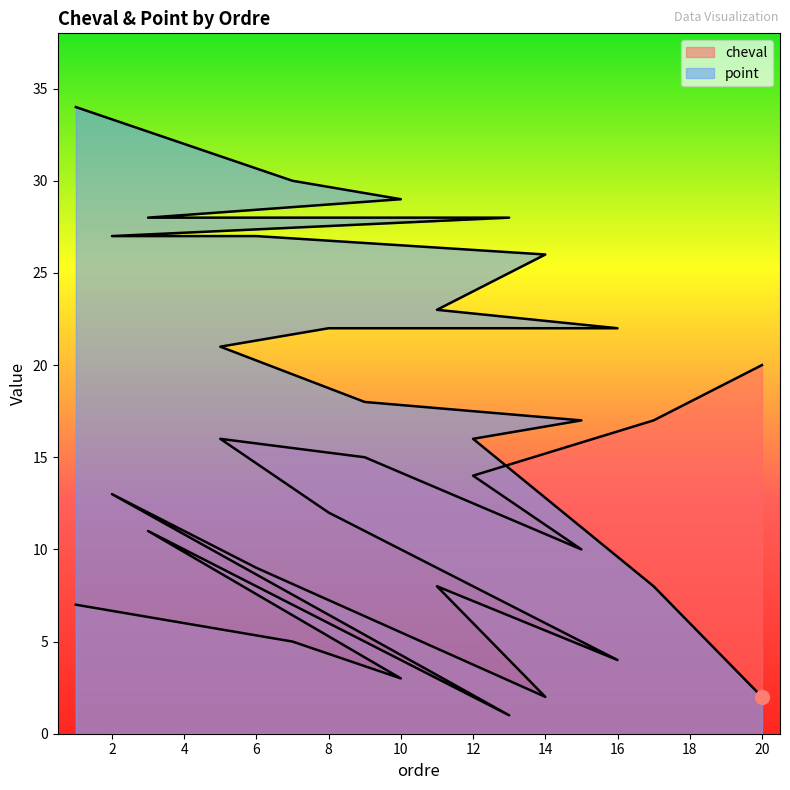

Reading left to right, what are all the values shown in this chart?

cheval: 1=7	4=6	7=5	10=3	3=11	13=1	2=13	6=9	14=2	11=8	16=4	8=12	5=16	9=15	15=10	12=14	17=17	18=18	19=19	20=20
point: 1=34	4=32	7=30	10=29	3=28	13=28	2=27	6=27	14=26	11=23	16=22	8=22	5=21	9=18	15=17	12=16	17=8	18=6	19=4	20=2